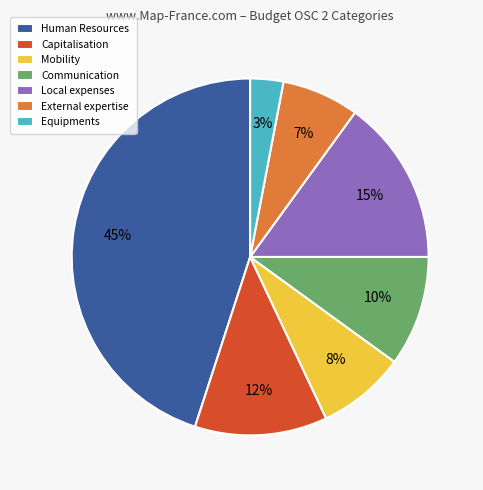

To the nearest percent, what is the average slice percentage?

14%